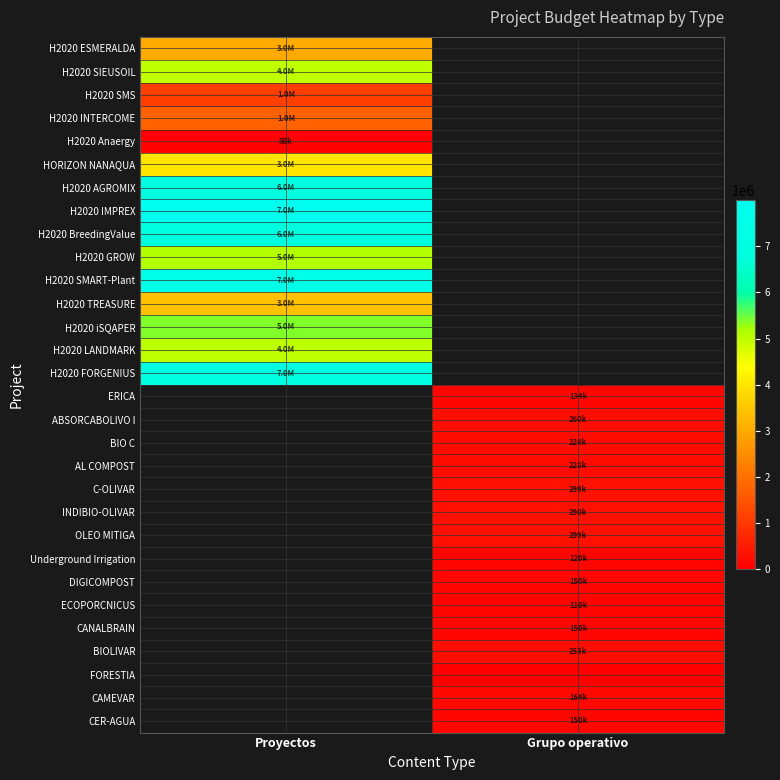

At how many categories does at least one series exceed 2505971?

1